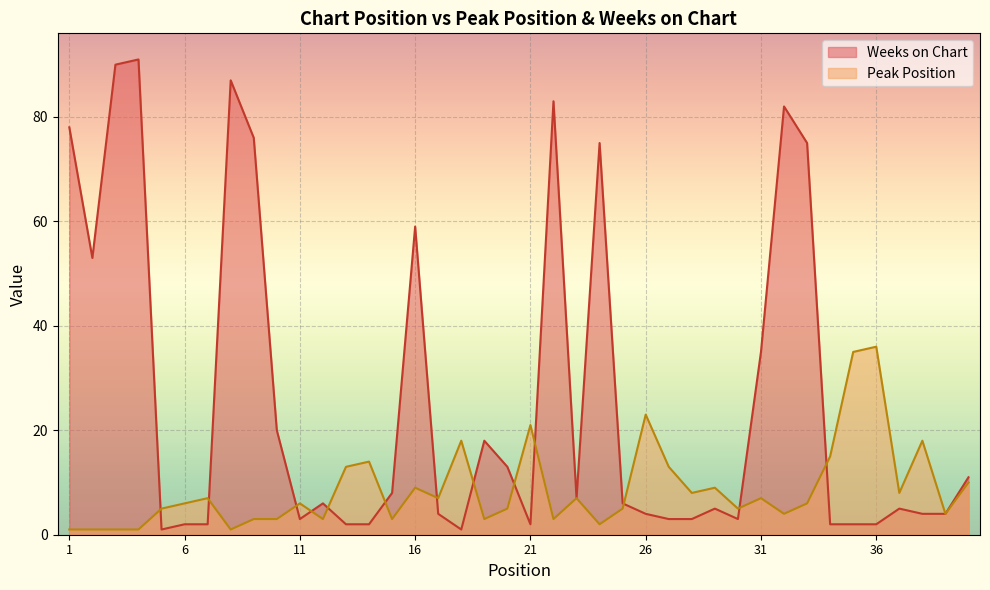

What is the difference between the maximum and minimum values in the Peak Position series?

35